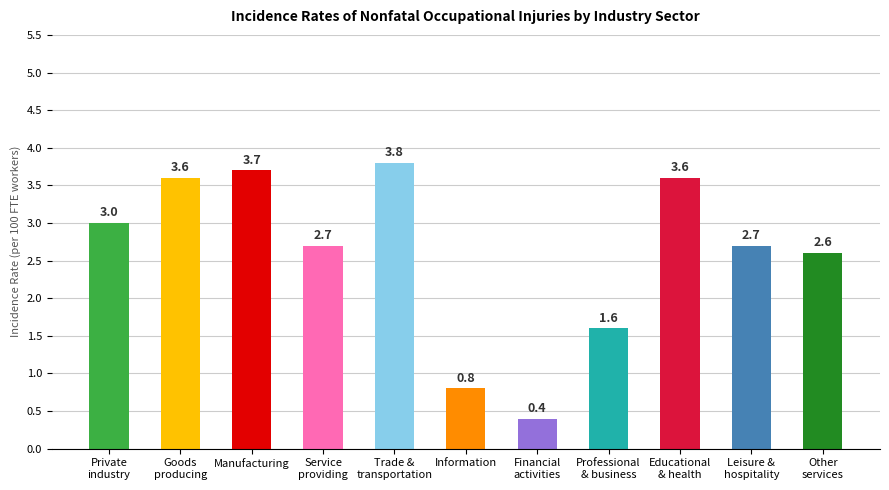

Which category has the highest value across all series?

Trade &
transportation